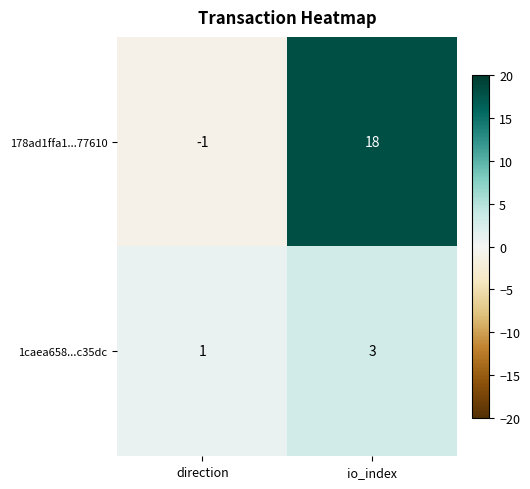

The 1caea658...c35dc series shows 5 at io_index. True or false?

False